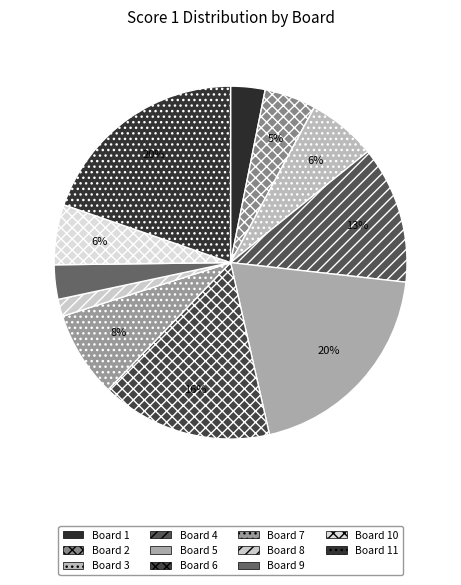

The Board 3 slice represents 1% of the pie. True or false?

False